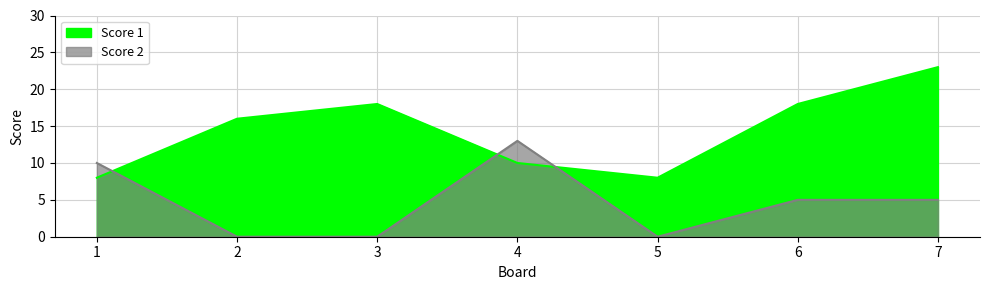

Reading left to right, what are all the values shown in this chart?

Score 1: 1=8	2=16	3=18	4=10	5=8	6=18	7=23
Score 2: 1=10	2=0	3=0	4=13	5=0	6=5	7=5